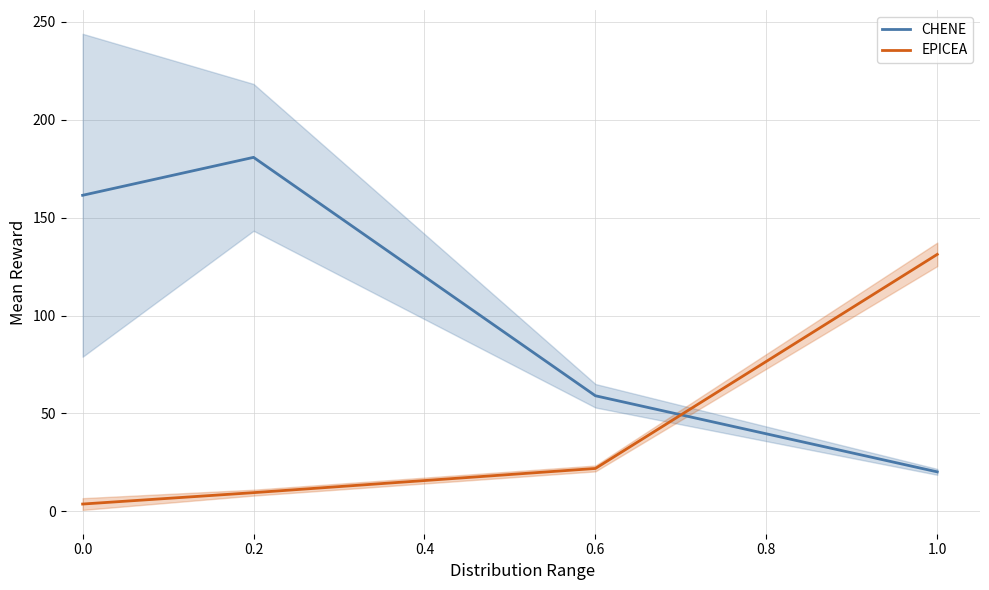

What is the sum of the CHENE values at 0.2 and 0.0?

342.3